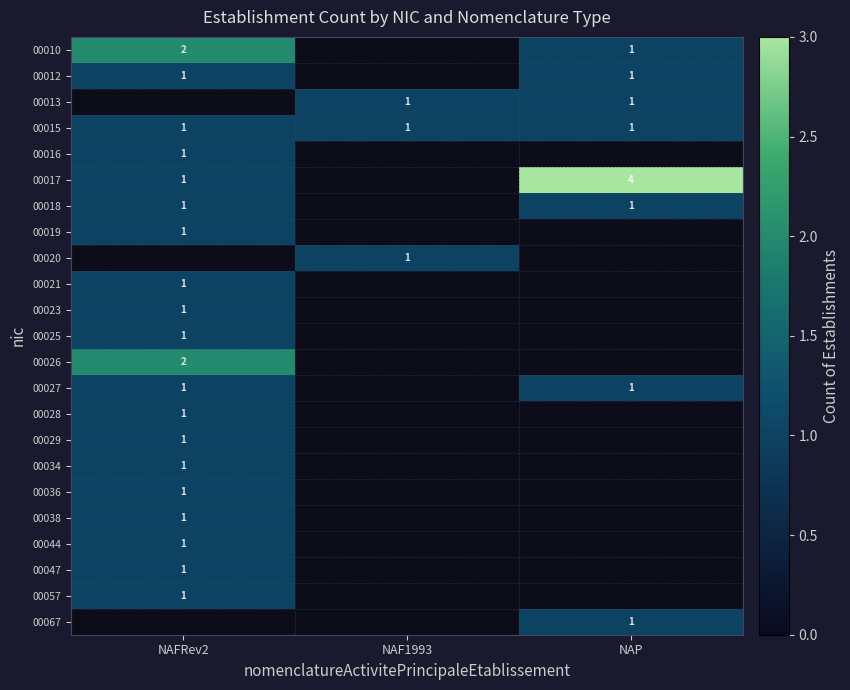

What is the difference between the highest and lowest values at NAFRev2?

1.0